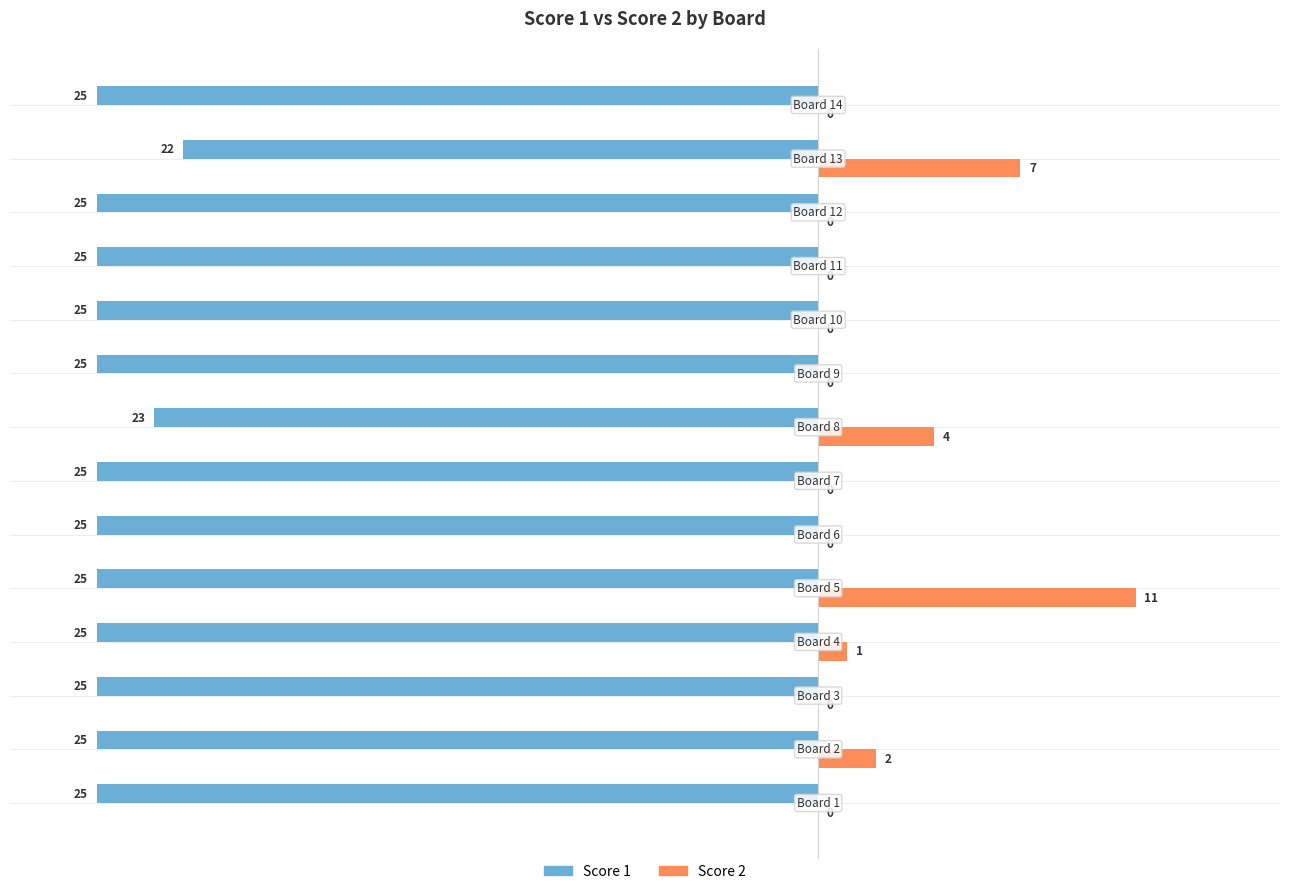

What is the sum of all Score 2 values?

25